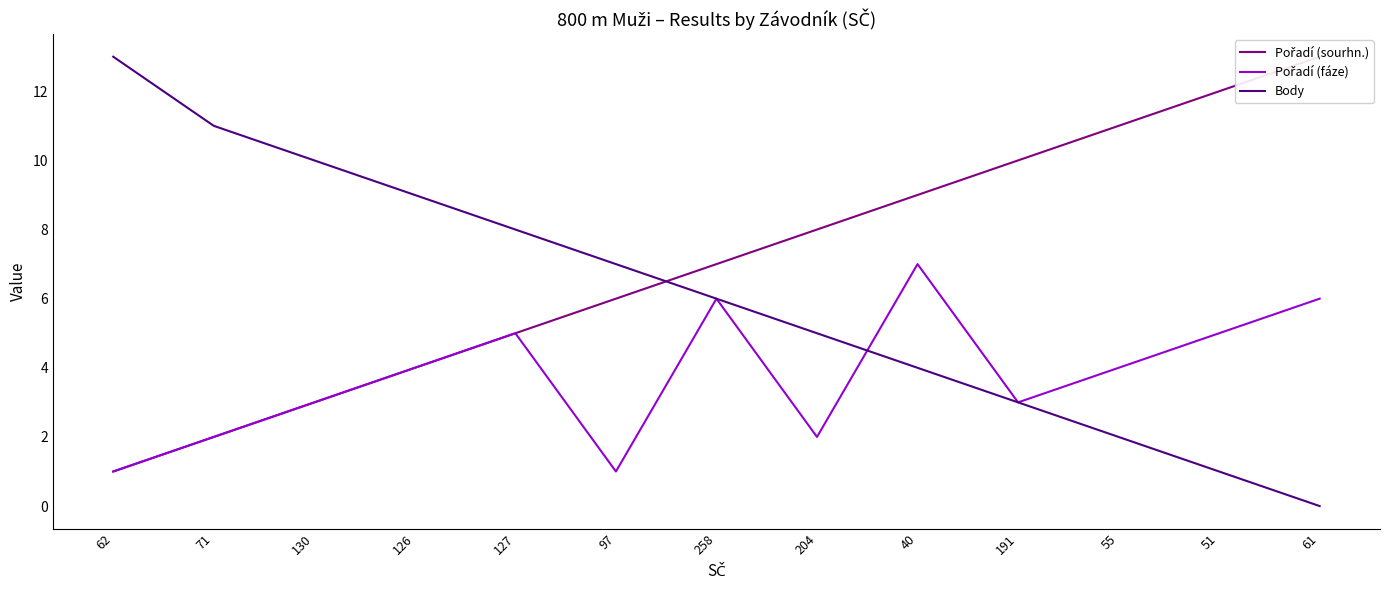

How many data points does each series have?

13